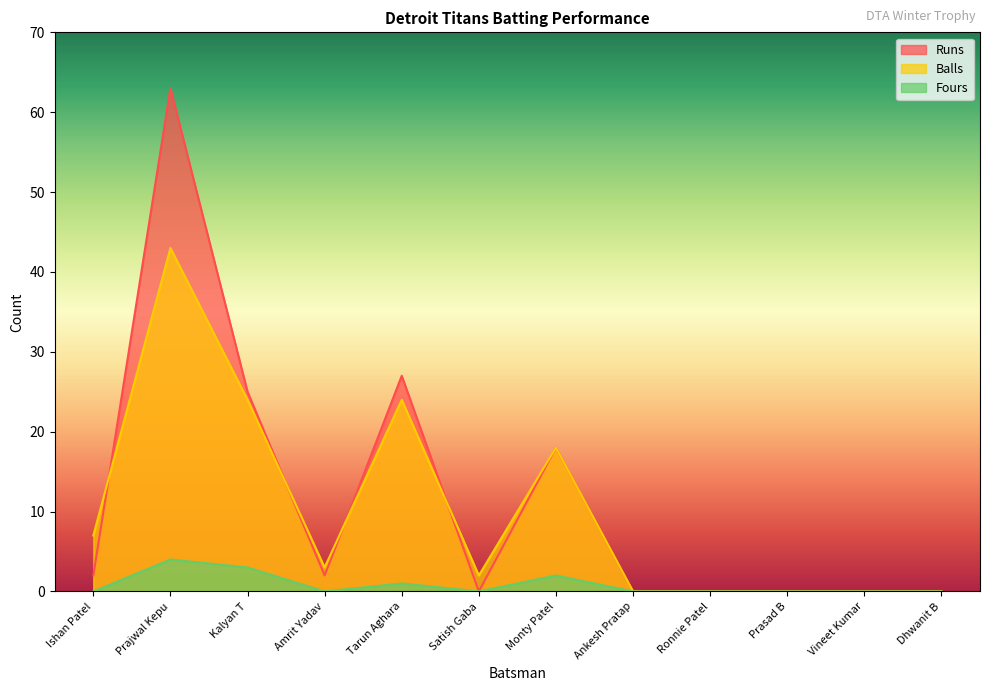

At how many categories does at least one series exceed 10?

4